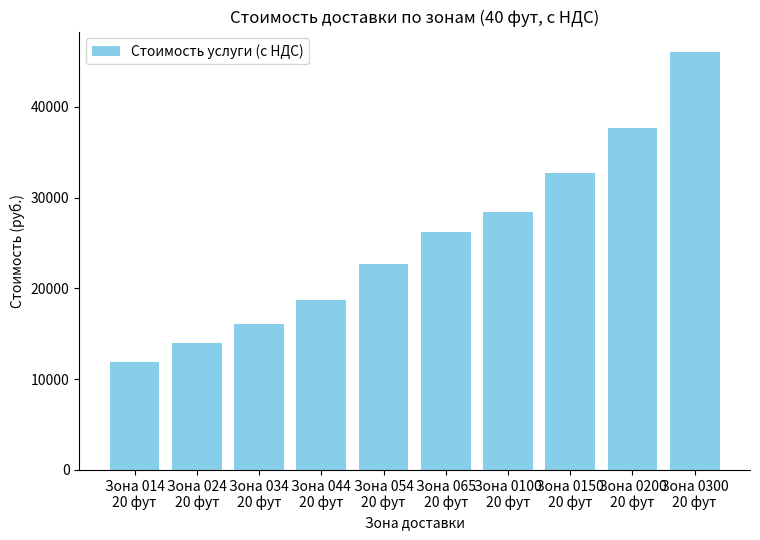

What is the difference between the maximum and minimum values?

34117.2